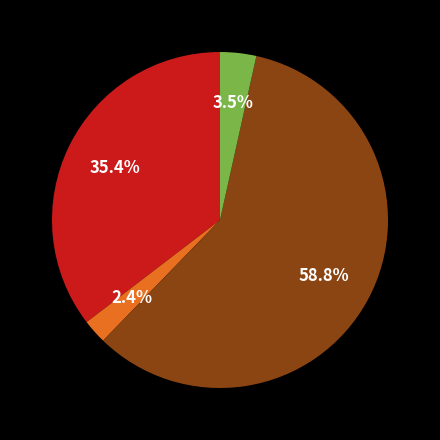

Is there any slice that represents more than half of the pie?

Yes